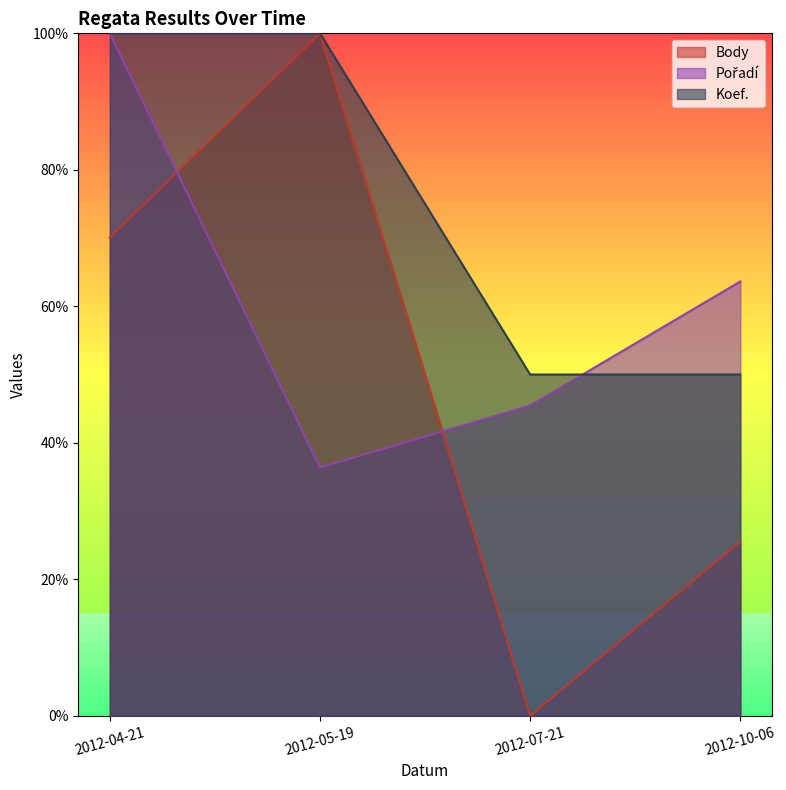

True or false: Pořadí and Body cross at least once.

True